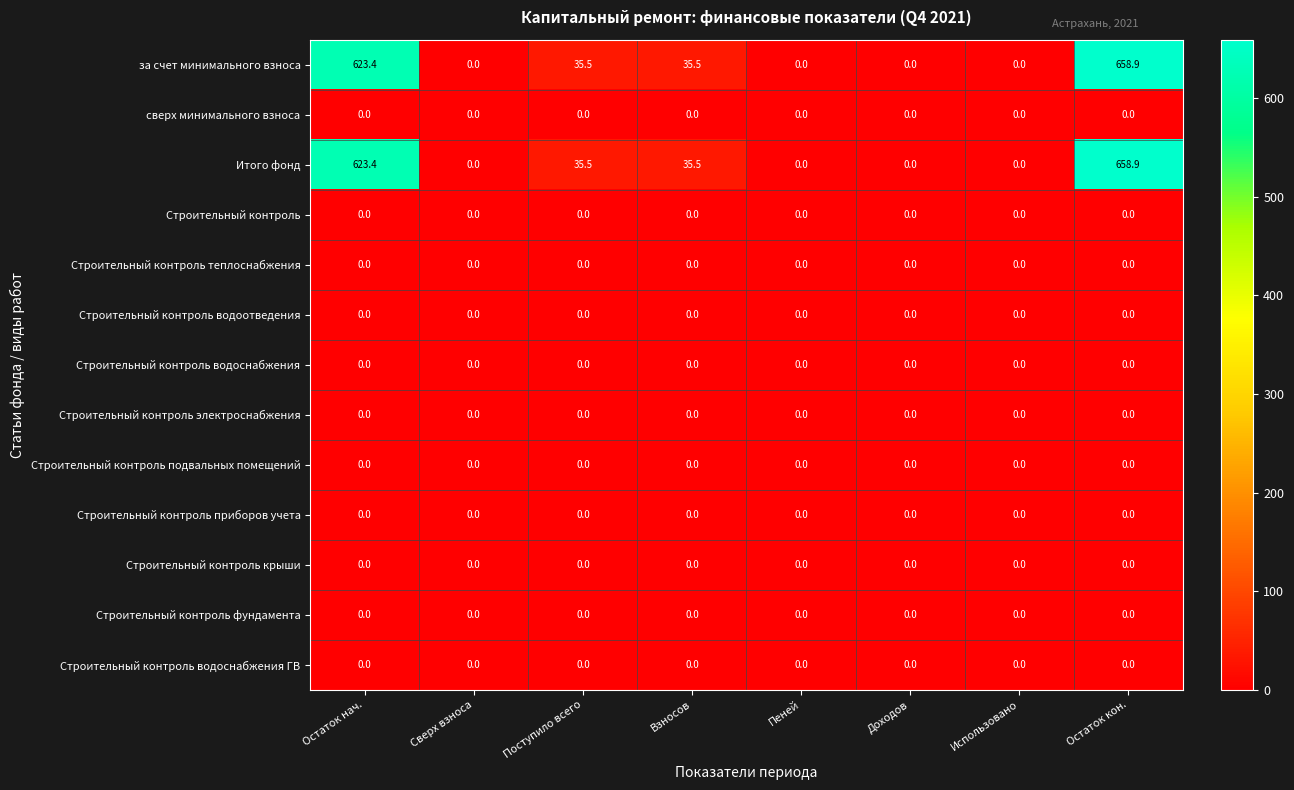

Which category has the highest value in the за счет минимального взноса series?

Остаток кон.